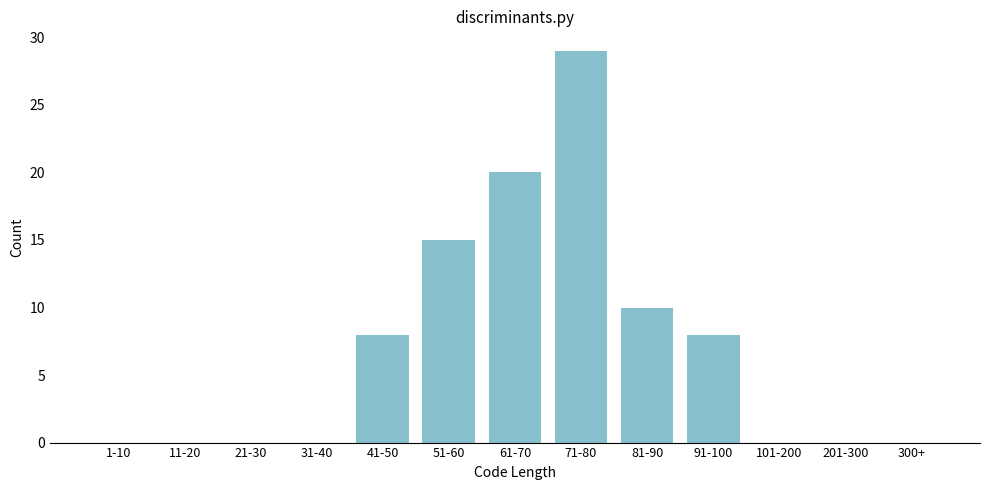

Reading left to right, extract all data points from this chart.

1-10=0	11-20=0	21-30=0	31-40=0	41-50=8	51-60=15	61-70=20	71-80=29	81-90=10	91-100=8	101-200=0	201-300=0	300+=0